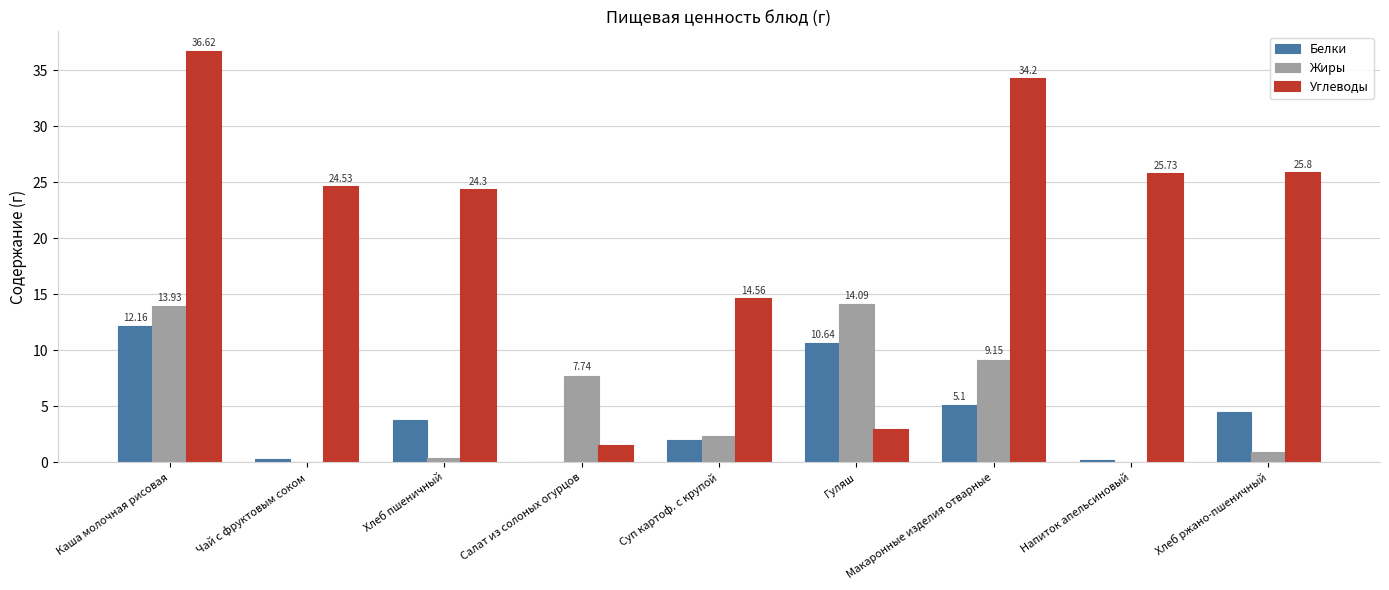

What are all the series names shown in the legend?

Белки, Жиры, Углеводы